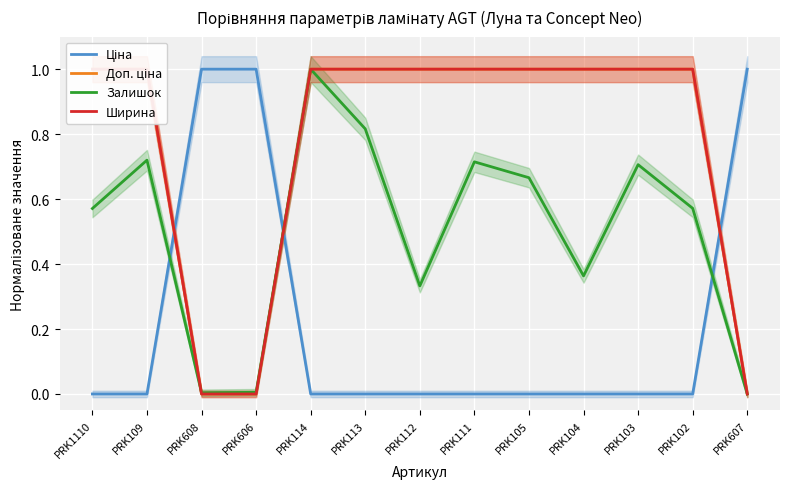

How many values in the Ціна series exceed 0?

3